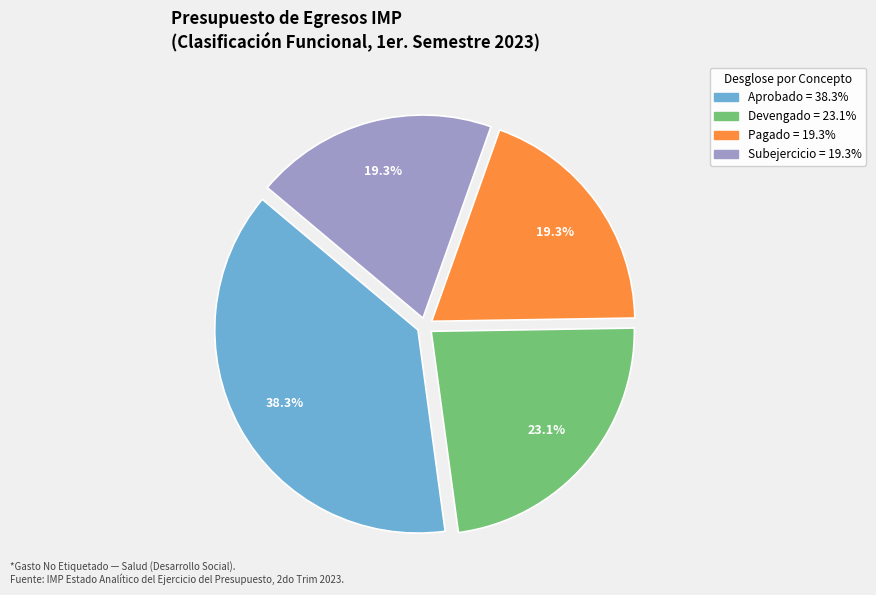

To the nearest percent, what percentage of the pie is Pagado?

19%